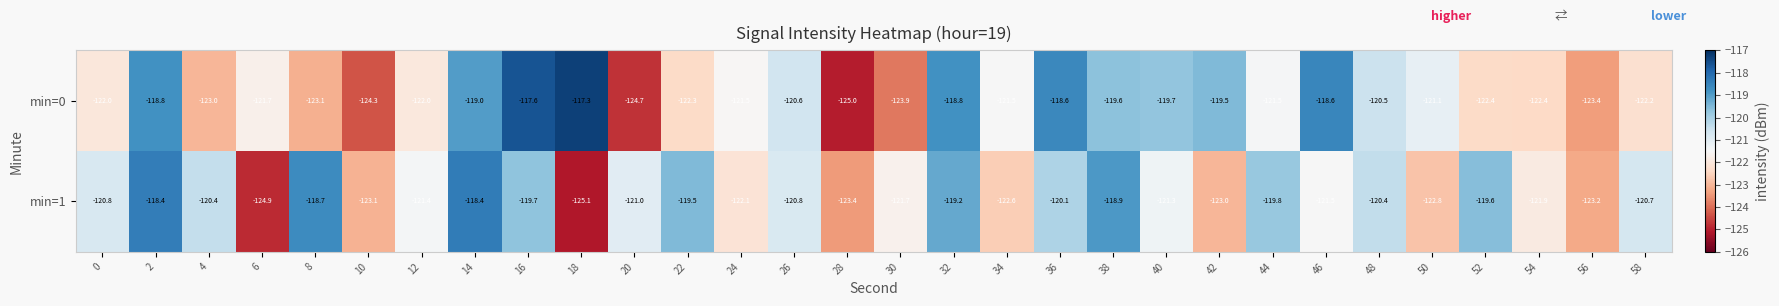

What is the difference between the maximum and minimum values in the min=1 series?

6.7